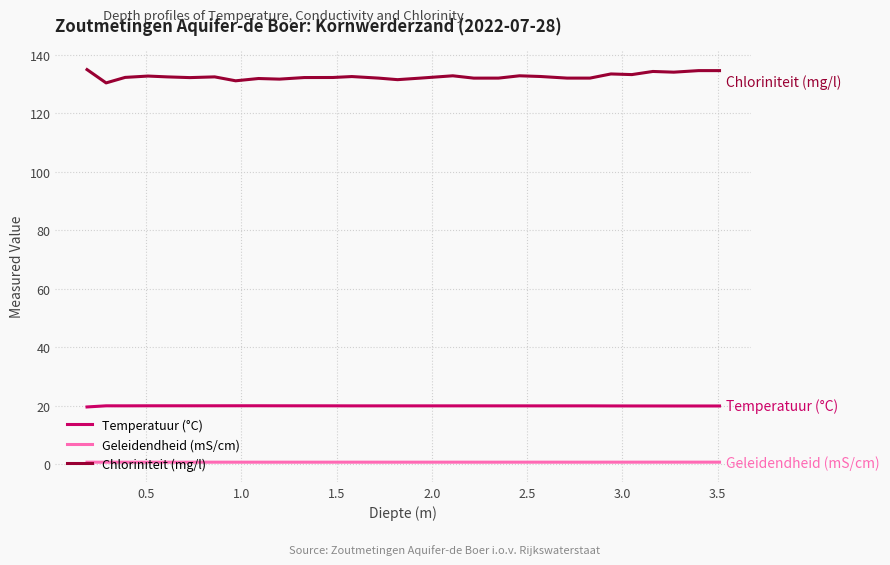

At how many categories does at least one series exceed 75?

29